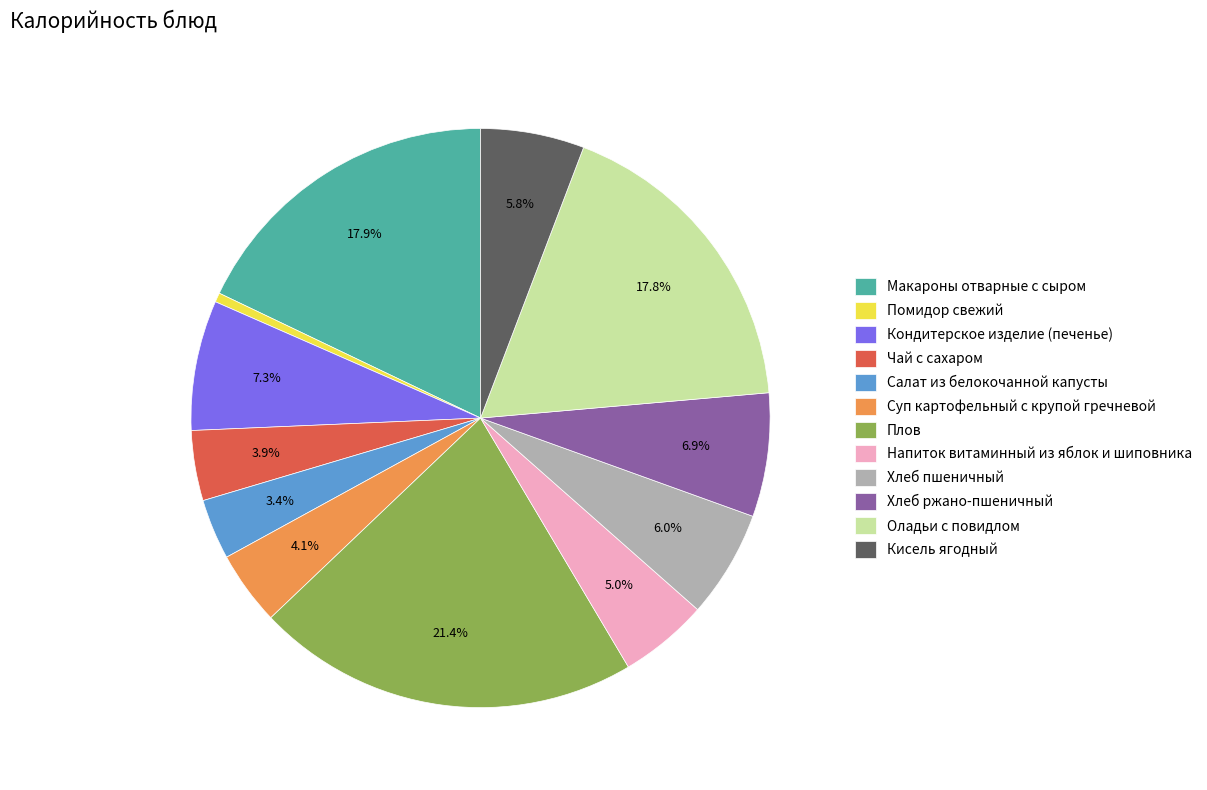

Approximately how many times larger is the value at Хлеб пшеничный compared to Кондитерское изделие (печенье)?

0.8